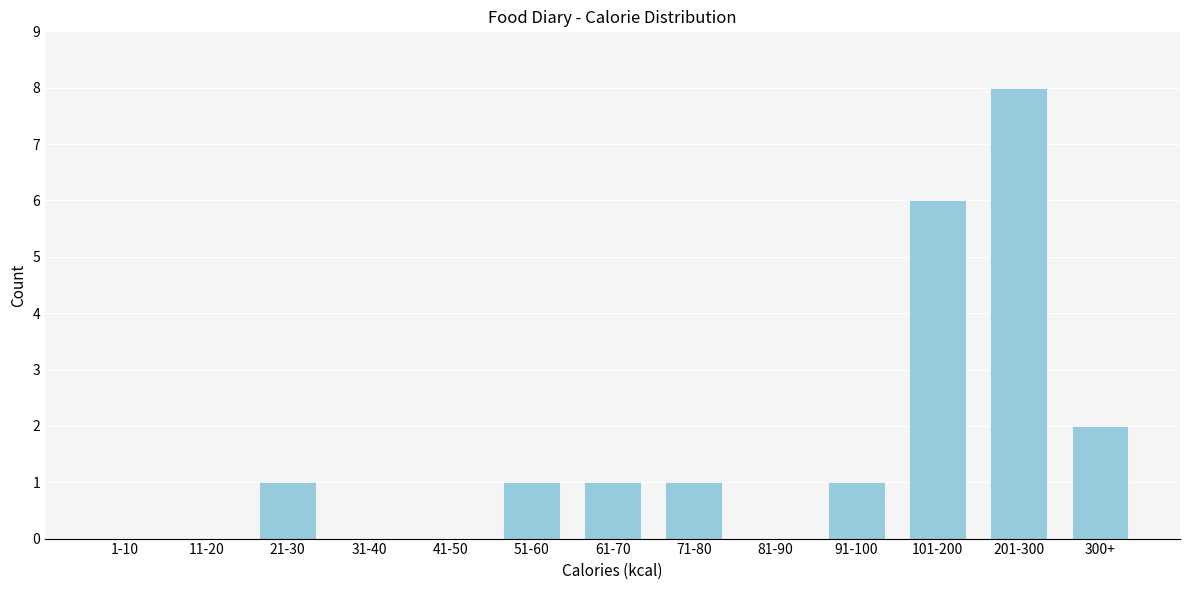

Reading right to left, transcribe all the data shown in this chart.

300+=2	201-300=8	101-200=6	91-100=1	81-90=0	71-80=1	61-70=1	51-60=1	41-50=0	31-40=0	21-30=1	11-20=0	1-10=0